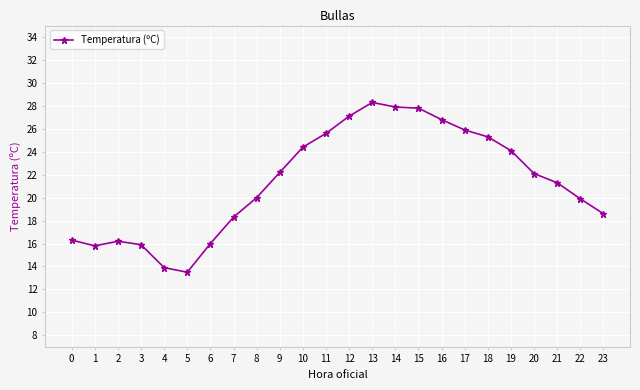

What is the greatest value displayed?

28.3